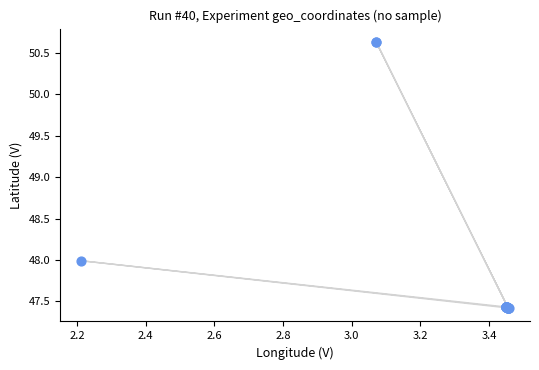

What Y value in the scatter plot is closest to 49?

48.0